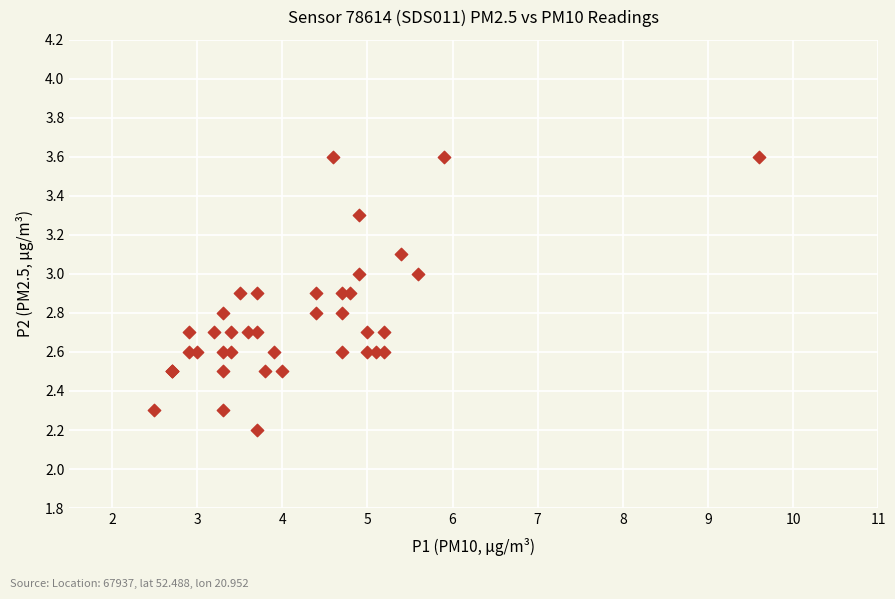

What Y value in the scatter plot is closest to 2?

2.2